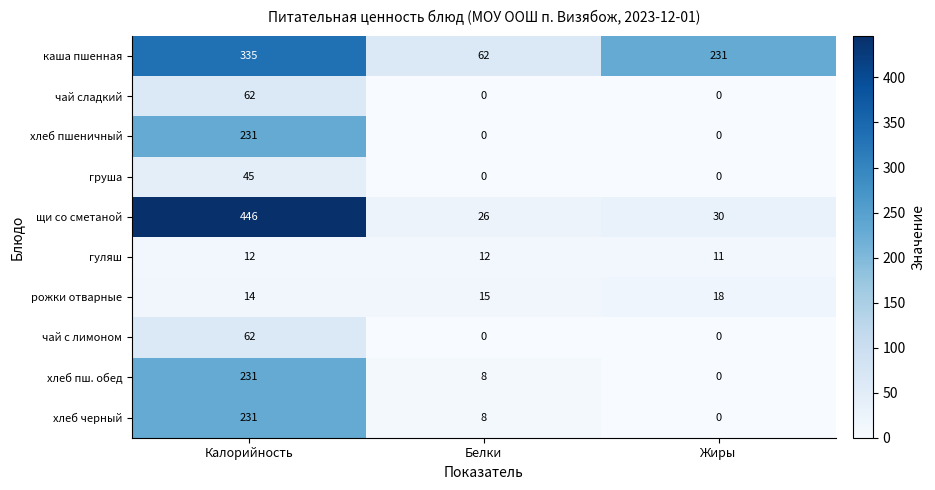

Reading left to right, what are all the values shown in this chart?

каша пшенная: 335	62	231
чай сладкий: 62	0	0
хлеб пшеничный: 231	0	0
груша: 45	0	0
щи со сметаной: 446	26	30
гуляш: 12	12	11
рожки отварные: 14	15	18
чай с лимоном: 62	0	0
хлеб пш. обед: 231	8	0
хлеб черный: 231	8	0